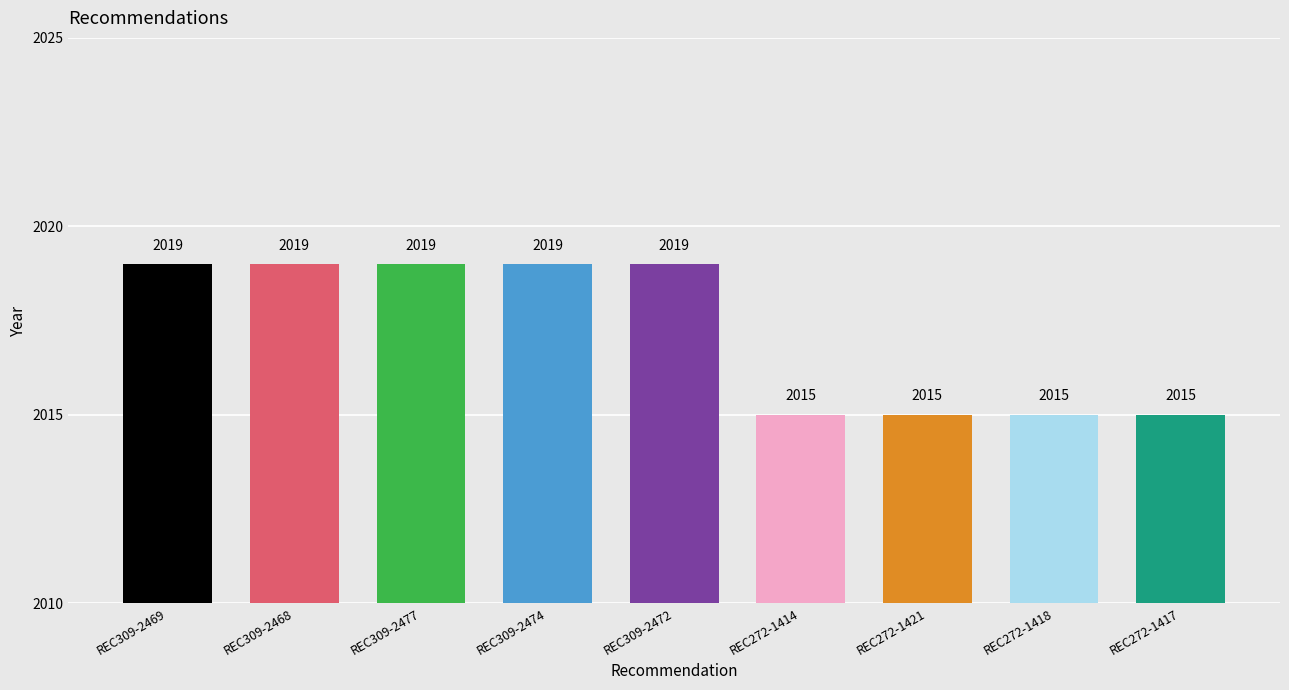

Between REC309-2468 and REC272-1417, which is larger?

REC309-2468